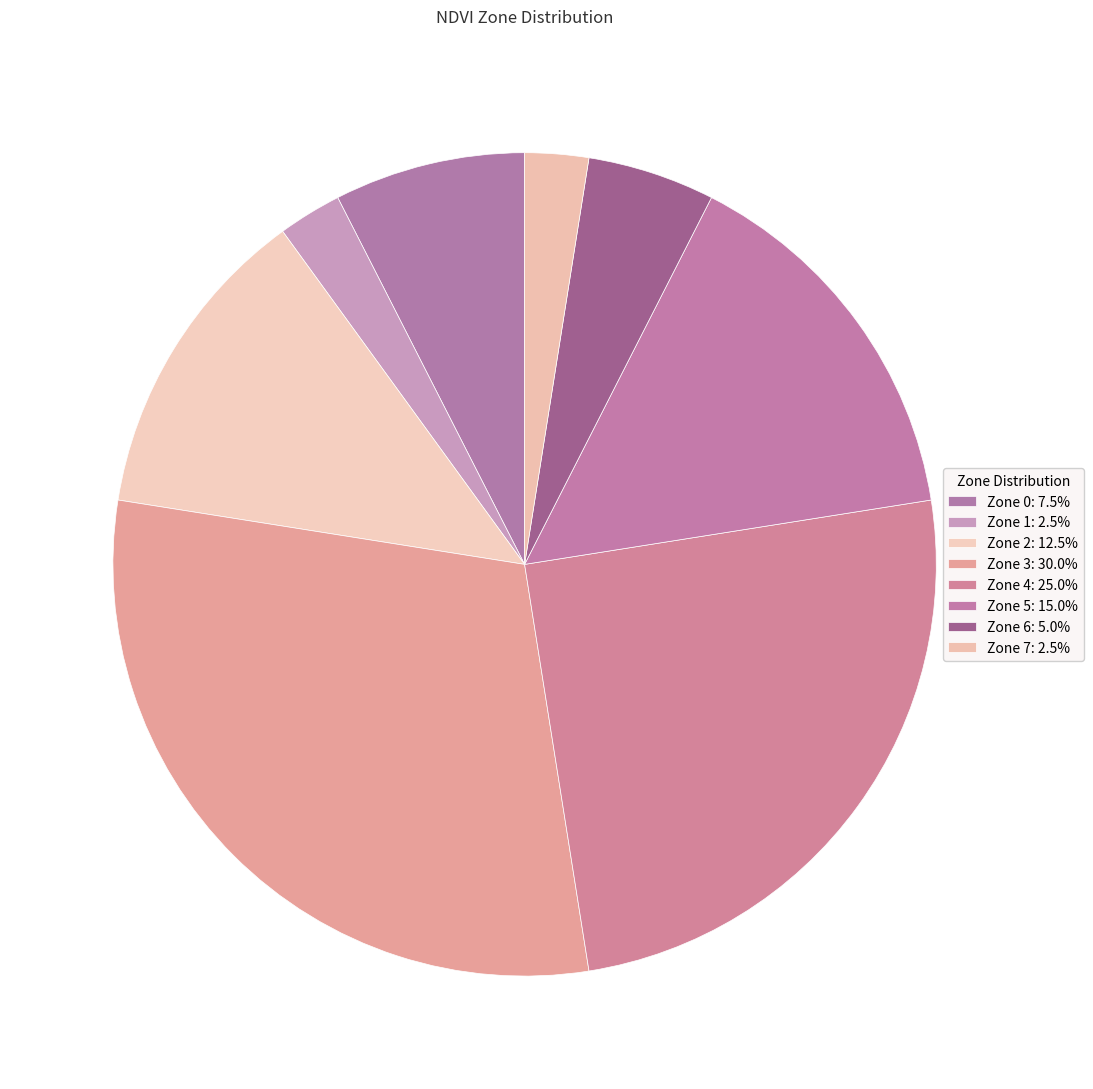

Is Zone 6 the majority of the pie?

No